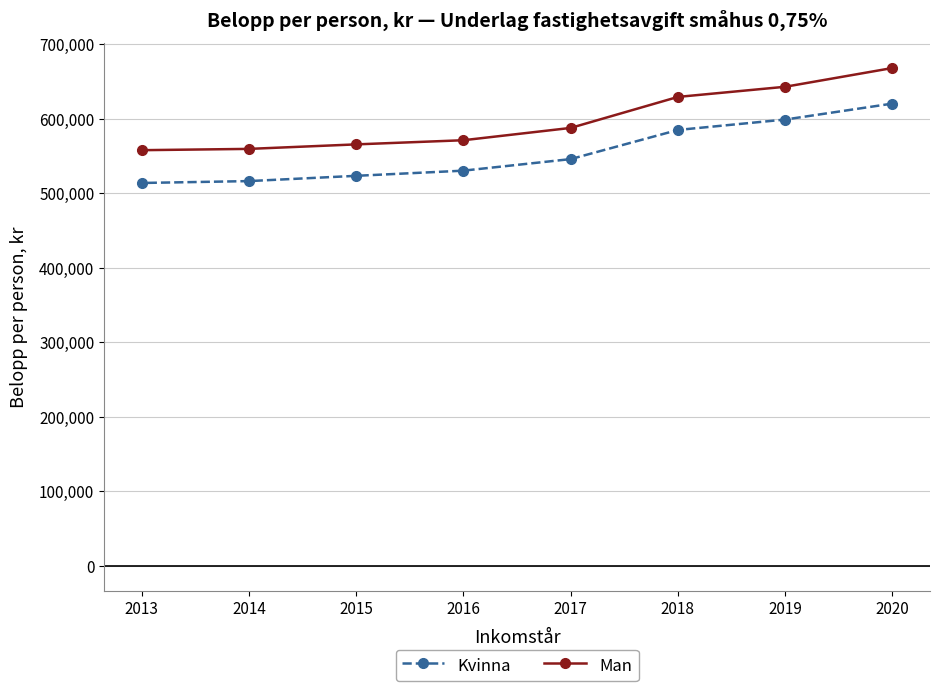

True or false: Kvinna and Man cross at least once.

False